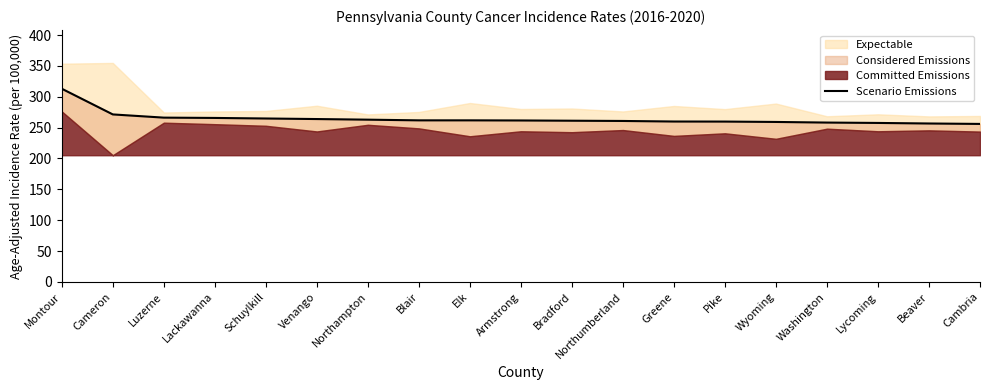

What position from the right is Schuylkill?

15